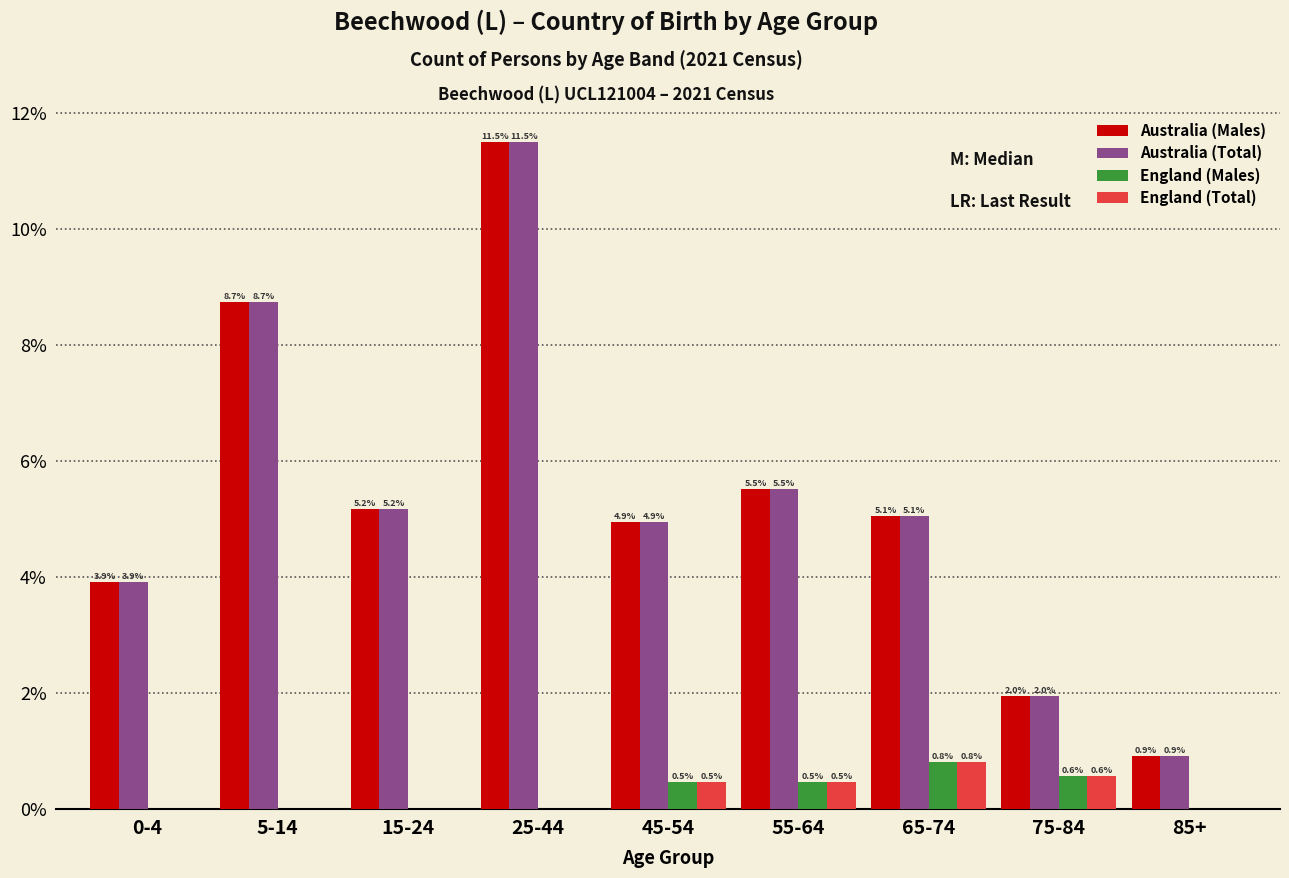

Reading right to left, transcribe all the data shown in this chart.

Australia (Males): 85+=0.9	75-84=2.0	65-74=5.1	55-64=5.5	45-54=4.9	25-44=11.5	15-24=5.2	5-14=8.7	0-4=3.9
Australia (Total): 85+=0.9	75-84=2.0	65-74=5.1	55-64=5.5	45-54=4.9	25-44=11.5	15-24=5.2	5-14=8.7	0-4=3.9
England (Males): 85+=0.0	75-84=0.6	65-74=0.8	55-64=0.5	45-54=0.5	25-44=0.0	15-24=0.0	5-14=0.0	0-4=0.0
England (Total): 85+=0.0	75-84=0.6	65-74=0.8	55-64=0.5	45-54=0.5	25-44=0.0	15-24=0.0	5-14=0.0	0-4=0.0